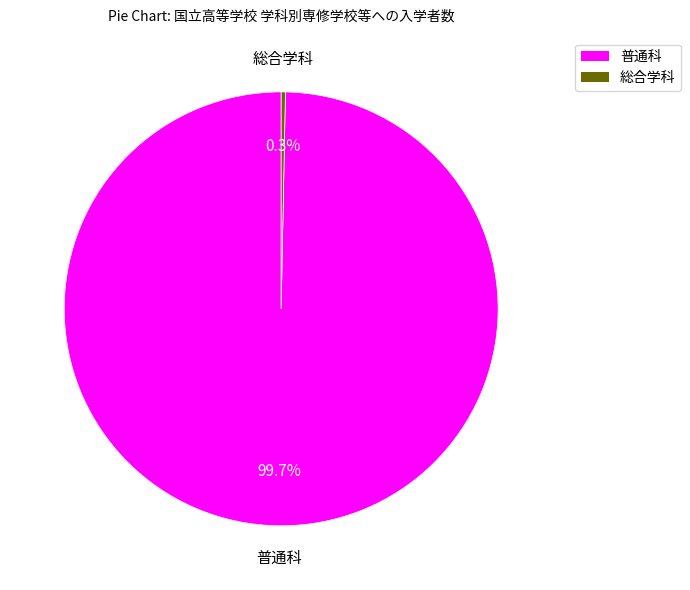

Does any single category account for the majority?

Yes